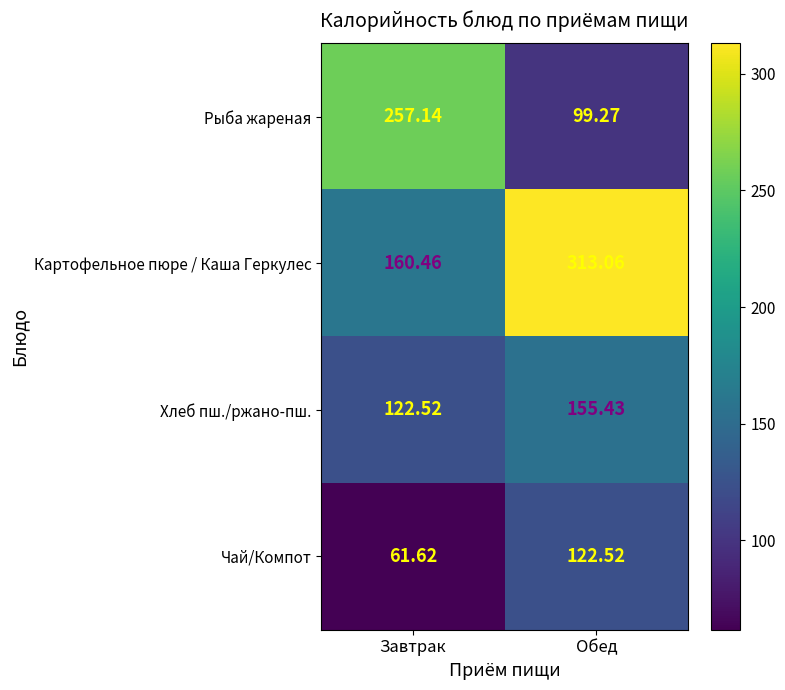

Count the number of data series in this chart.

4